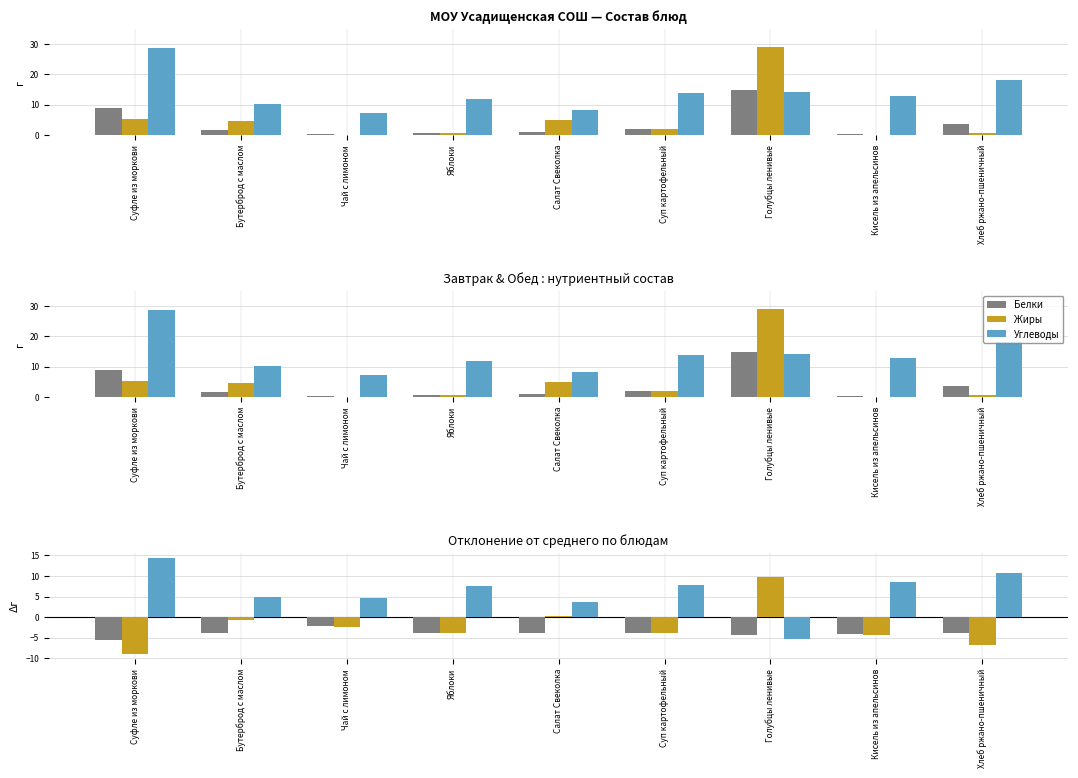

Reading right to left, what are all the values shown in this chart?

Белки: -3.9	-4.2	-4.4	-4.0	-3.9	-3.8	-2.3	-4.0	-5.5
Жиры: -6.8	-4.3	9.7	-3.9	0.3	-3.8	-2.5	-0.8	-9.0
Углеводы: 10.7	8.5	-5.3	7.9	3.6	7.5	4.7	4.8	14.5